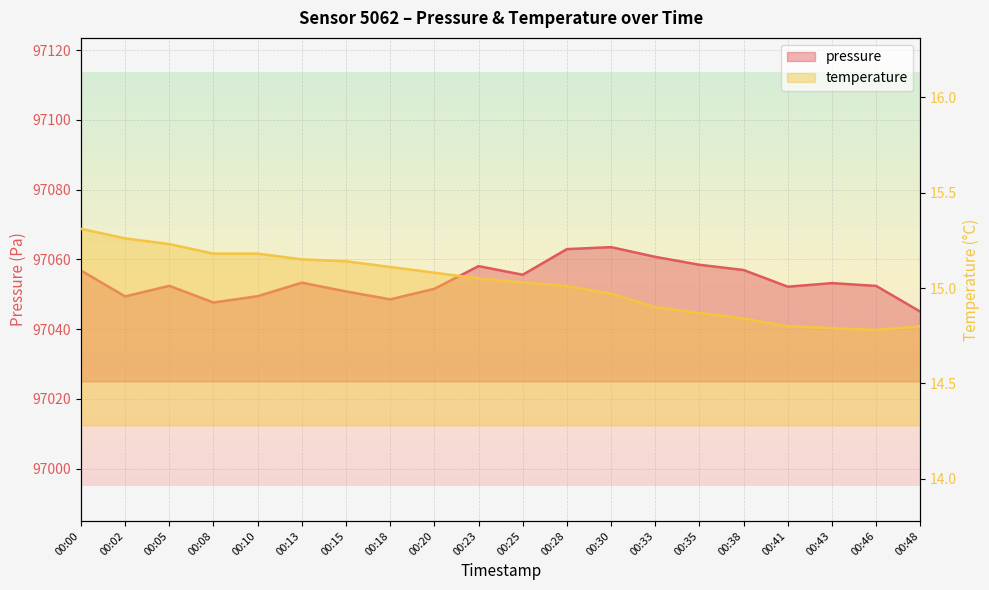

True or false: temperature and pressure cross at least once.

False